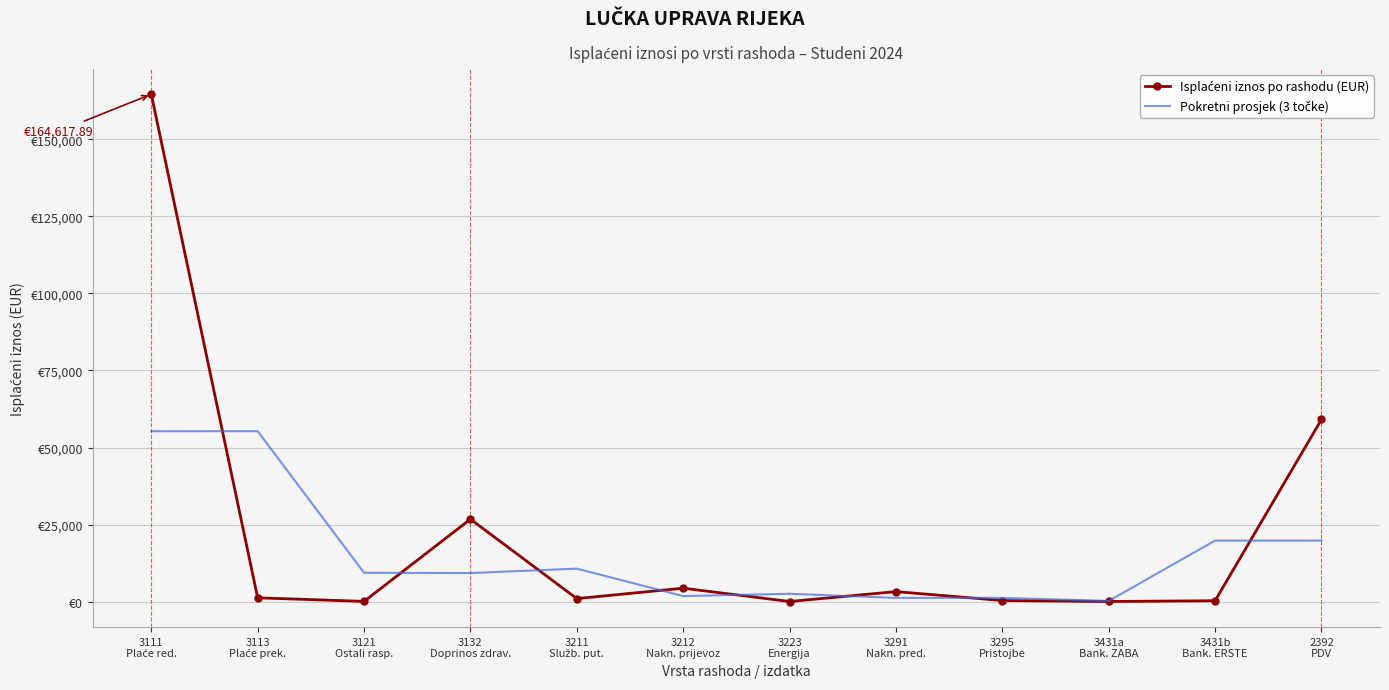

What are all the series names shown in the legend?

Isplaćeni iznos po rashodu (EUR), Pokretni prosjek (3 točke)